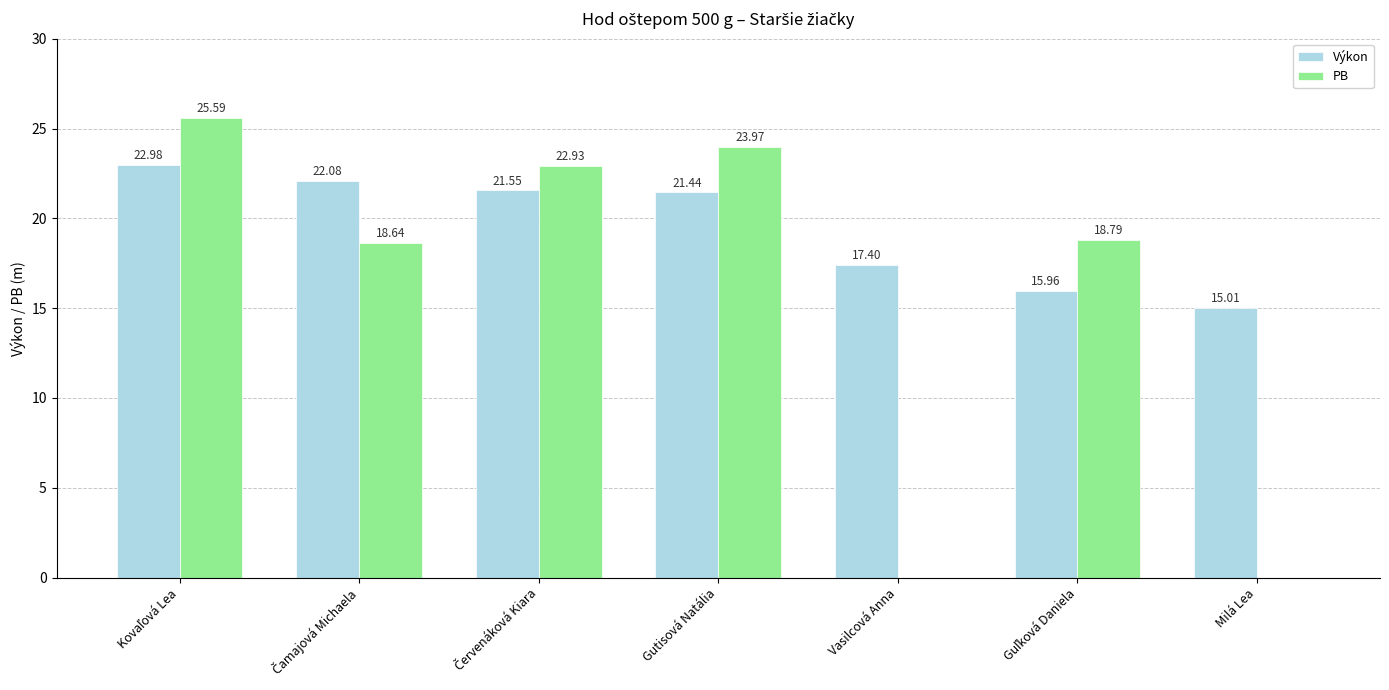

Which series has the largest total across all categories?

Výkon